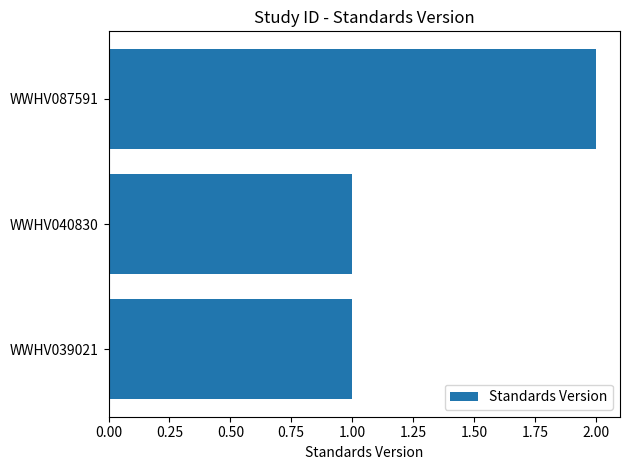

How many bars are there in total?

3